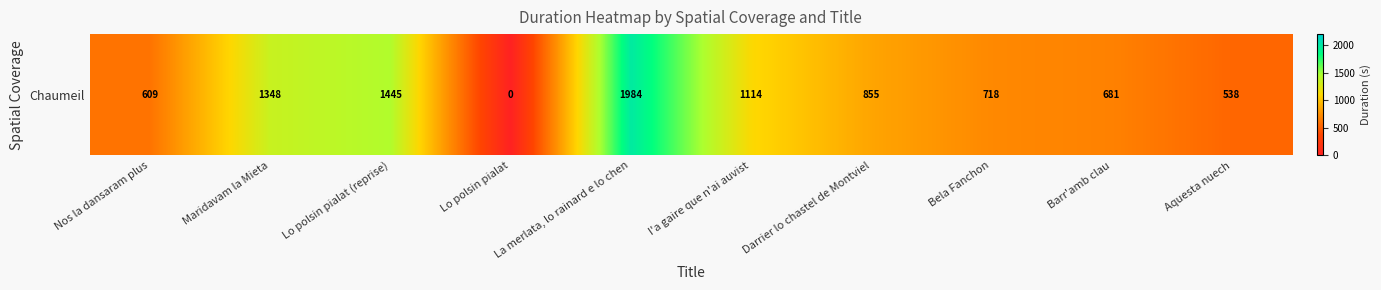

Rank the categories by value from lowest to highest.

Lo polsin pialat, Aquesta nuech, Nos la dansaram plus, Barr'amb clau, Bela Fanchon, Darrier lo chastel de Montviel, I'a gaire que n'ai auvist, Maridavam la Mieta, Lo polsin pialat (reprise), La merlata, lo rainard e lo chen